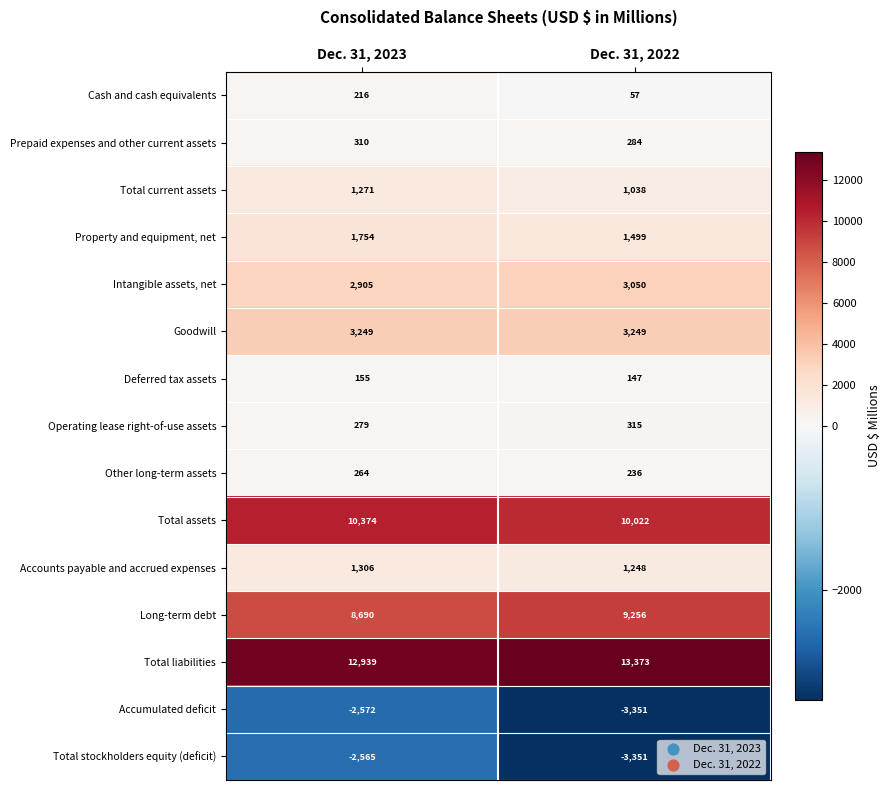

Reading left to right, list all the values displayed in this chart.

Cash and cash equivalents: Dec. 31, 2023=216	Dec. 31, 2022=57
Prepaid expenses and other current assets: Dec. 31, 2023=310	Dec. 31, 2022=284
Total current assets: Dec. 31, 2023=1271	Dec. 31, 2022=1038
Property and equipment, net: Dec. 31, 2023=1754	Dec. 31, 2022=1499
Intangible assets, net: Dec. 31, 2023=2905	Dec. 31, 2022=3050
Goodwill: Dec. 31, 2023=3249	Dec. 31, 2022=3249
Deferred tax assets: Dec. 31, 2023=155	Dec. 31, 2022=147
Operating lease right-of-use assets: Dec. 31, 2023=279	Dec. 31, 2022=315
Other long-term assets: Dec. 31, 2023=264	Dec. 31, 2022=236
Total assets: Dec. 31, 2023=10374	Dec. 31, 2022=10022
Accounts payable and accrued expenses: Dec. 31, 2023=1306	Dec. 31, 2022=1248
Long-term debt: Dec. 31, 2023=8690	Dec. 31, 2022=9256
Total liabilities: Dec. 31, 2023=12939	Dec. 31, 2022=13373
Accumulated deficit: Dec. 31, 2023=-2572	Dec. 31, 2022=-3351
Total stockholders equity (deficit): Dec. 31, 2023=-2565	Dec. 31, 2022=-3351